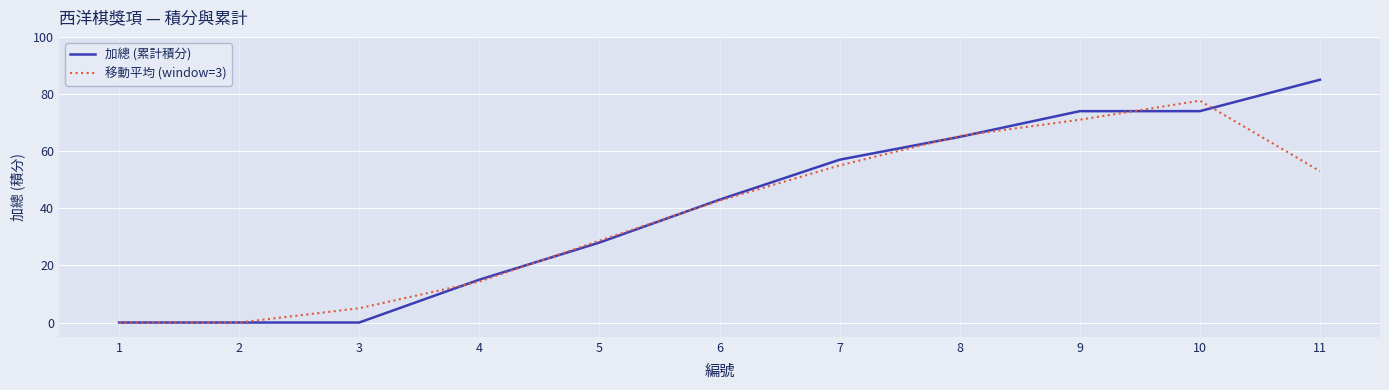

At which label does 移動平均 (window=3) first exceed 42?

6